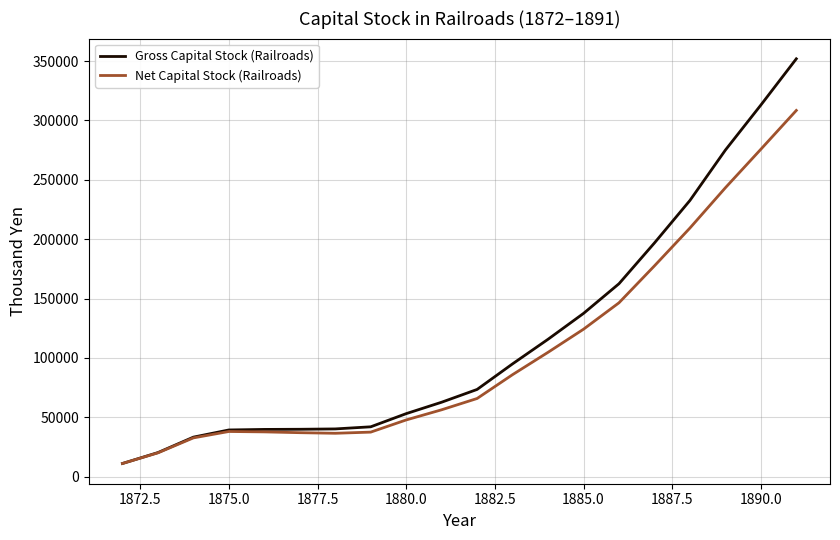

Which series has the widest spread of values?

Gross Capital Stock (Railroads)